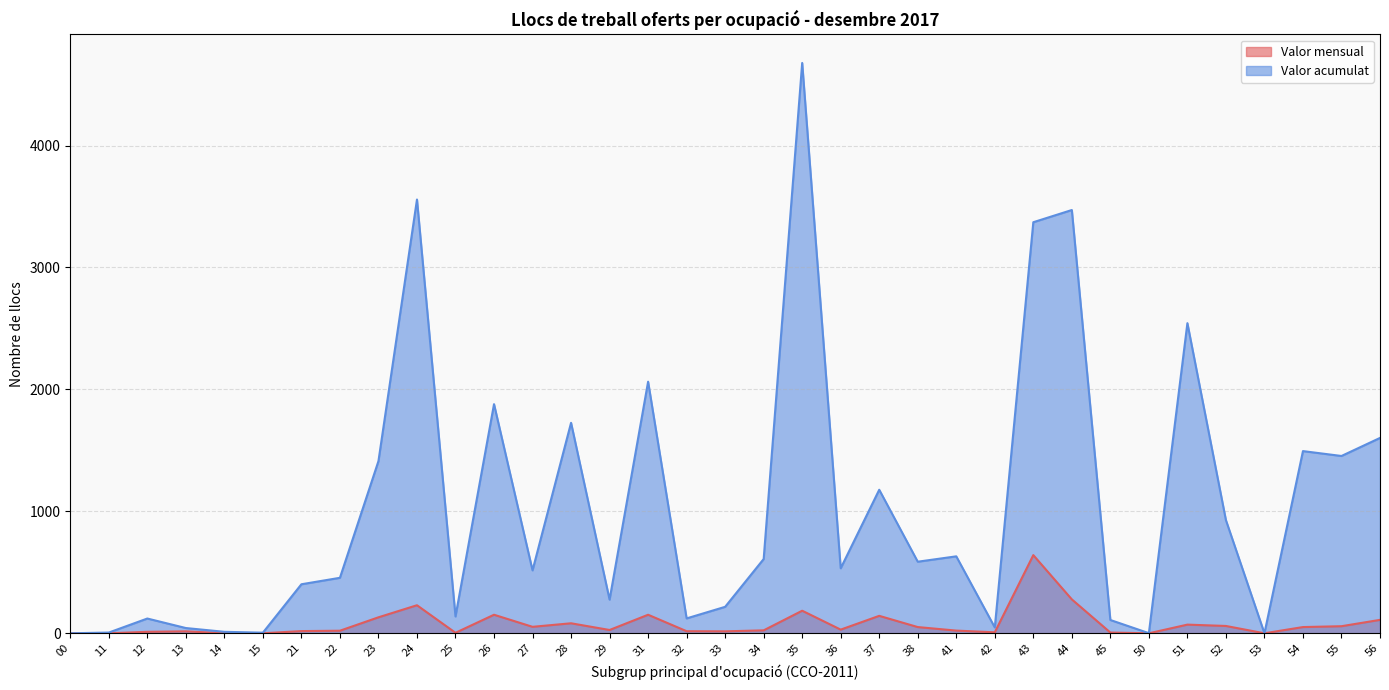

What is the sum of the Valor acumulat values at 38 and 21?

989